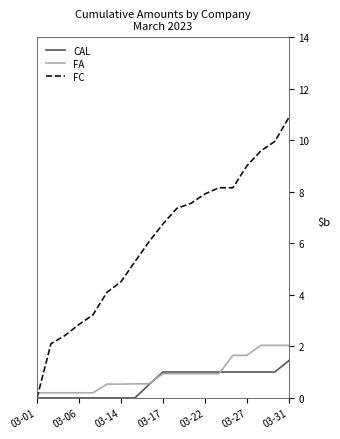

What is the difference between the second highest and minimum values in the FA series?

1.8